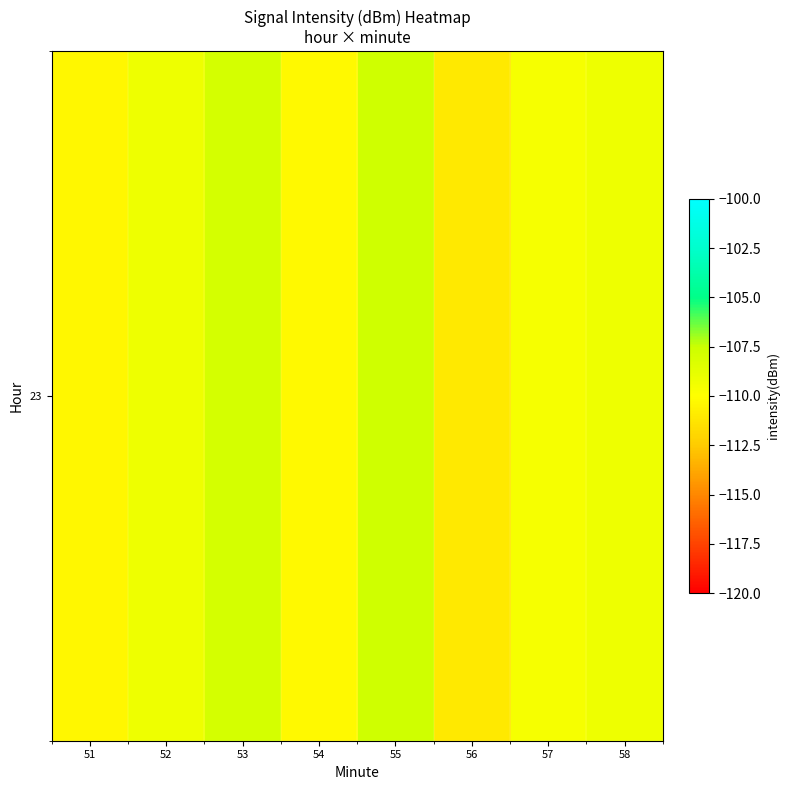

Which label corresponds to the smallest value in the chart?

56